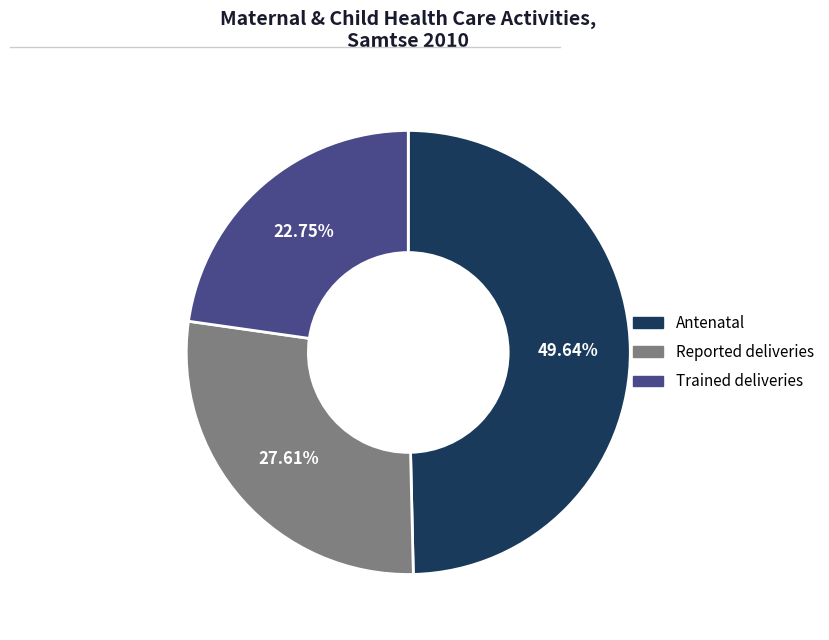

What percentage is NOT represented by Reported deliveries?

72.4%